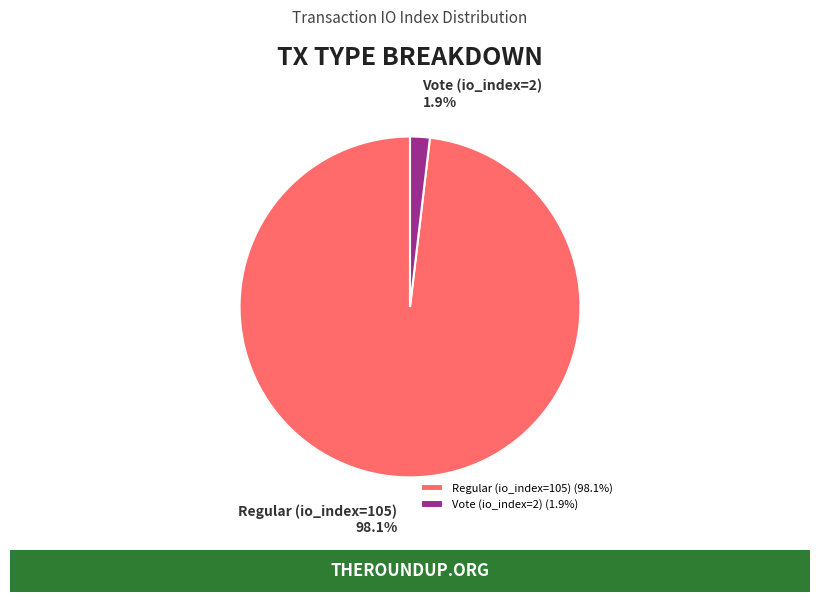

What is the smallest slice in the pie chart?

Vote (io_index=2)